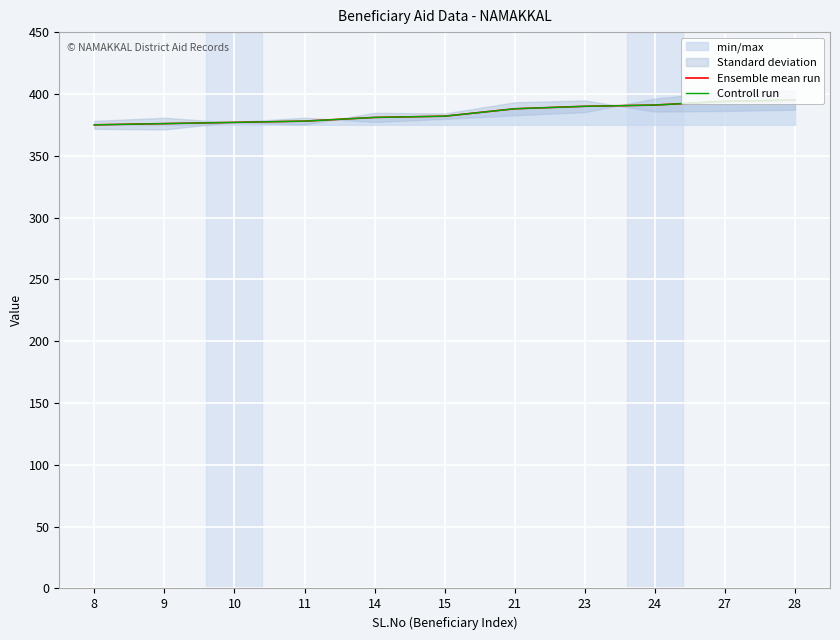

Reading left to right, transcribe all the data shown in this chart.

Ensemble mean run: 8=375	9=376	10=377	11=378	14=381	15=382	21=388	23=390	24=391	27=394	28=395
Controll run: 8=375	9=376	10=377	11=378	14=381	15=382	21=388	23=390	24=391	27=394	28=395